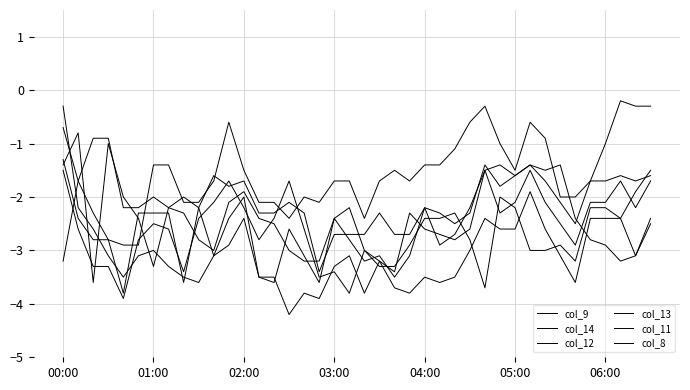

Rank the categories by col_11 value from highest to lowest.

00:00, 31, 12, 01:00, 11, 28, 35, 36, 37, 39, 02:00, 29, 30, 32, 06:00, 27, 03:00, 05:00, 10, 19, 33, 38, 21, 7, 18, 04:00, 8, 13, 14, 24, 26, 9, 25, 34, 22, 16, 20, 23, 17, 15